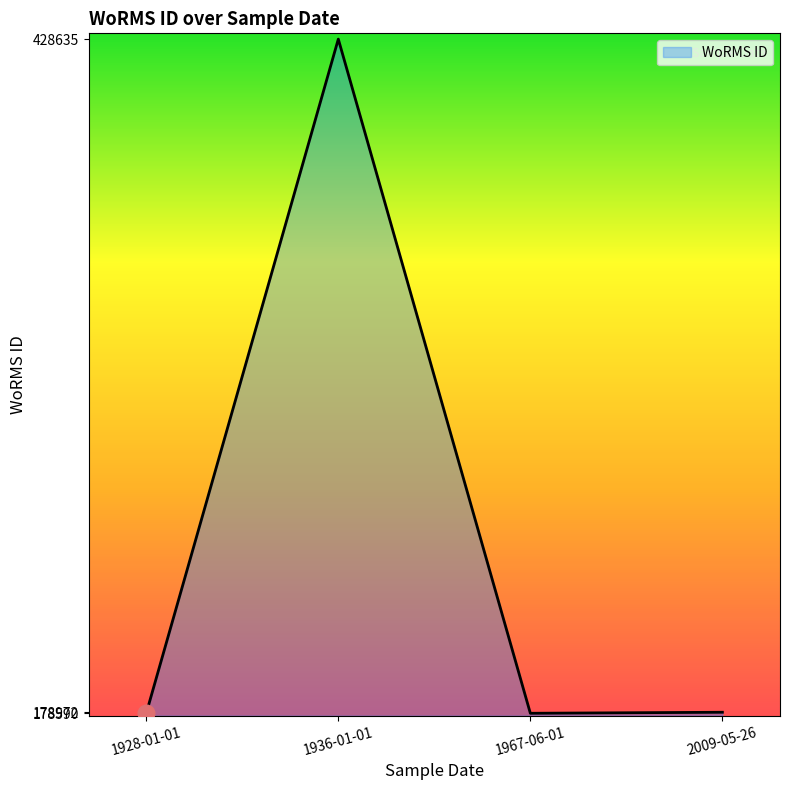

Is it true that the value at 1936-01-01 is 257046?

False